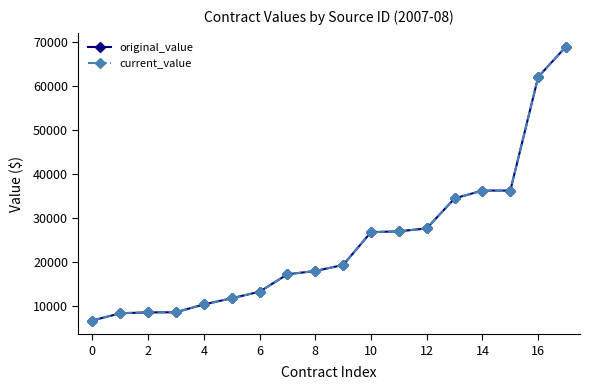

How many lines are shown in the chart?

2